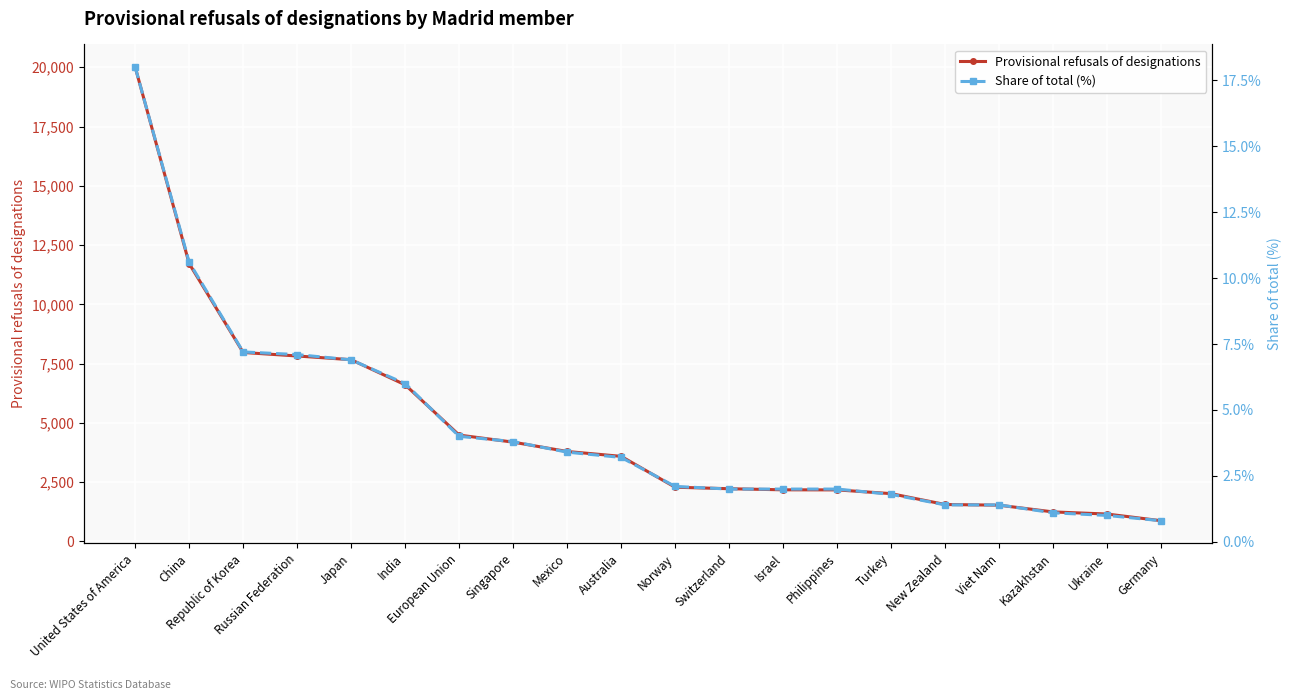

What are all the series names shown in the legend?

Provisional refusals of designations, Share of total (%)